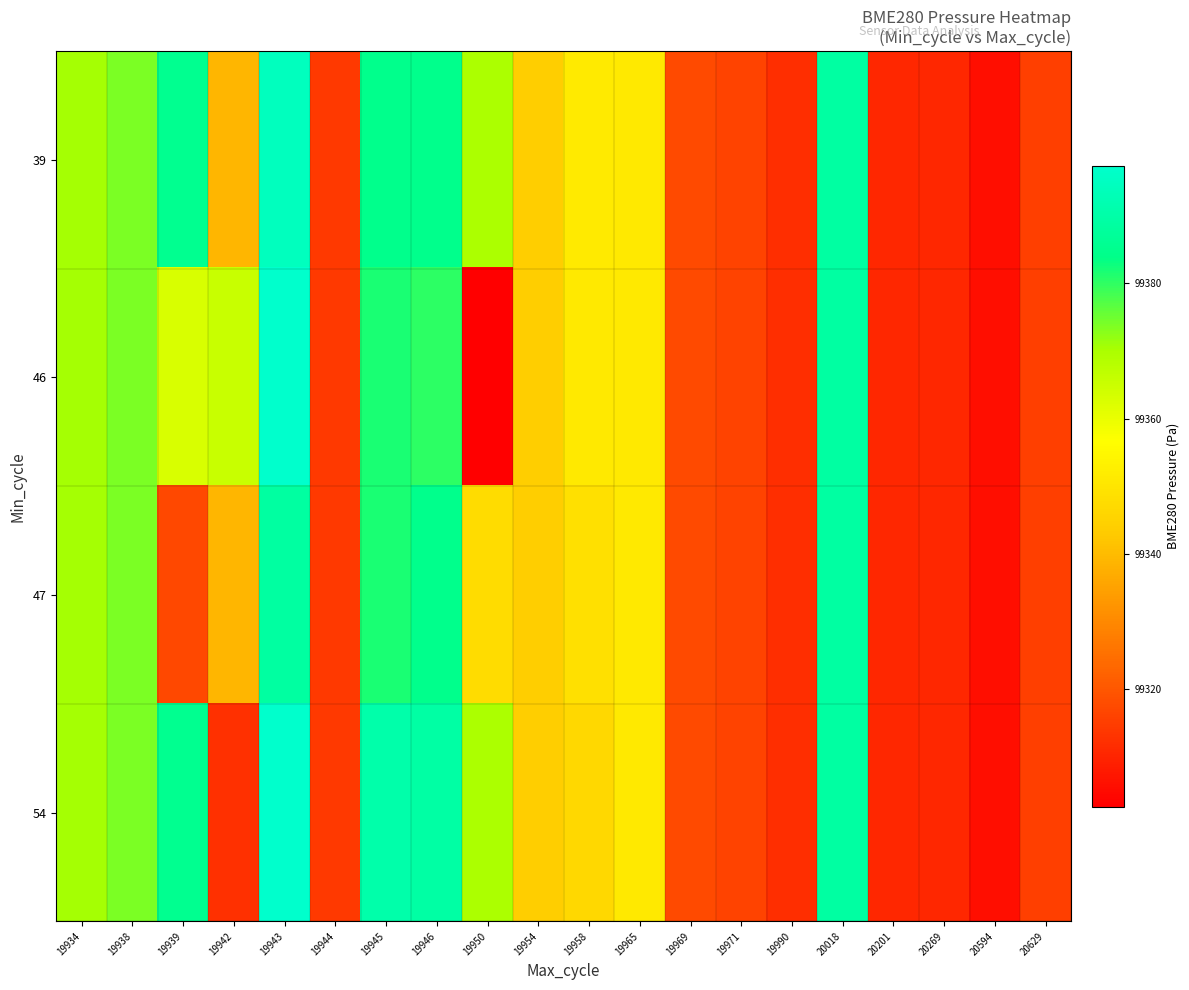

Reading right to left, transcribe all the data shown in this chart.

39: 20629=99315.6	20594=99305.9	20269=99310.8	20201=99310.8	20018=99388.9	19990=99312.0	19971=99316.0	19969=99317.7	19965=99351.0	19958=99351.4	19954=99343.8	19950=99369.9	19946=99384.6	19945=99384.5	19944=99314.3	19943=99394.4	19942=99339.0	19939=99385.2	19938=99373.8	19934=99370.6
46: 20629=99315.6	20594=99305.9	20269=99310.8	20201=99310.8	20018=99388.9	19990=99312.0	19971=99316.0	19969=99317.7	19965=99351.0	19958=99350.9	19954=99343.8	19950=99302.7	19946=99380.0	19945=99381.6	19944=99314.3	19943=99397.3	19942=99365.4	19939=99362.6	19938=99373.8	19934=99370.6
47: 20629=99315.6	20594=99305.9	20269=99310.8	20201=99310.8	20018=99388.9	19990=99312.0	19971=99316.0	19969=99317.7	19965=99351.0	19958=99348.7	19954=99343.8	19950=99347.5	19946=99384.6	19945=99381.6	19944=99314.3	19943=99388.7	19942=99339.0	19939=99317.3	19938=99373.8	19934=99370.6
54: 20629=99315.6	20594=99305.9	20269=99310.8	20201=99310.8	20018=99388.9	19990=99312.0	19971=99316.0	19969=99317.7	19965=99351.0	19958=99346.4	19954=99343.8	19950=99369.9	19946=99389.2	19945=99390.3	19944=99314.3	19943=99397.3	19942=99312.5	19939=99385.2	19938=99373.8	19934=99370.6